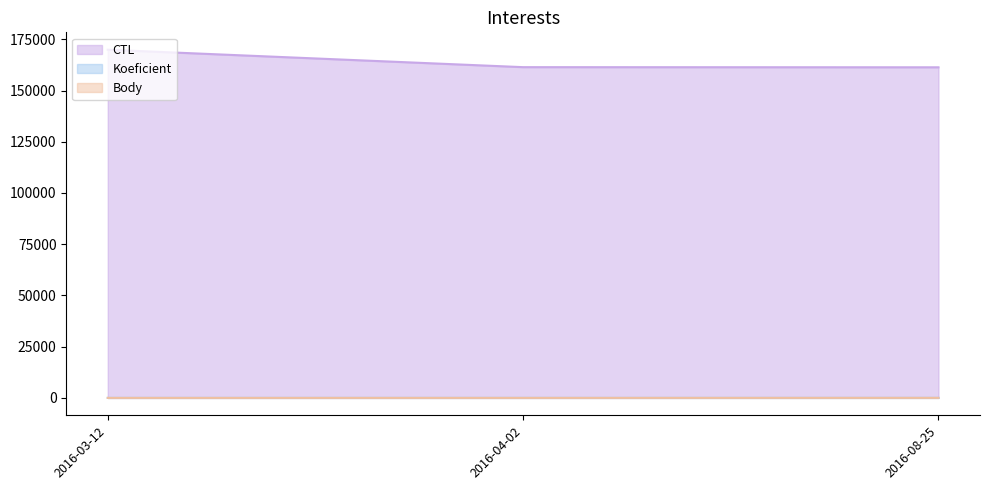

The value of Koeficient at 2016-03-12 is 1.0. True or false?

True